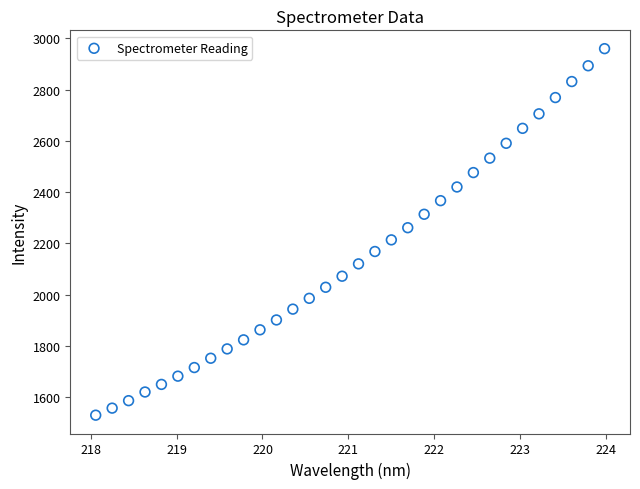

What is the range of Y values (max minus min)?

1430.2